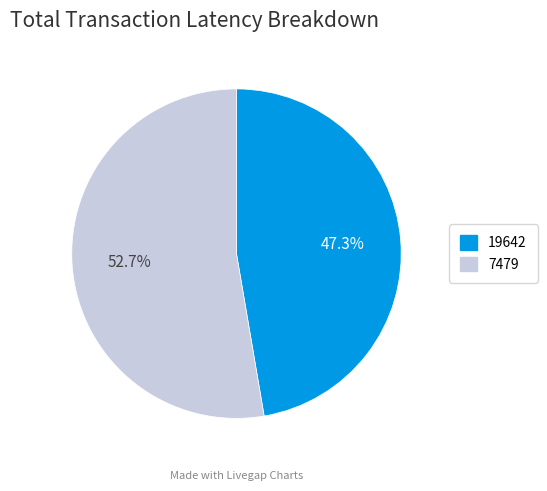

Which has a higher value, 19642 or 7479?

7479